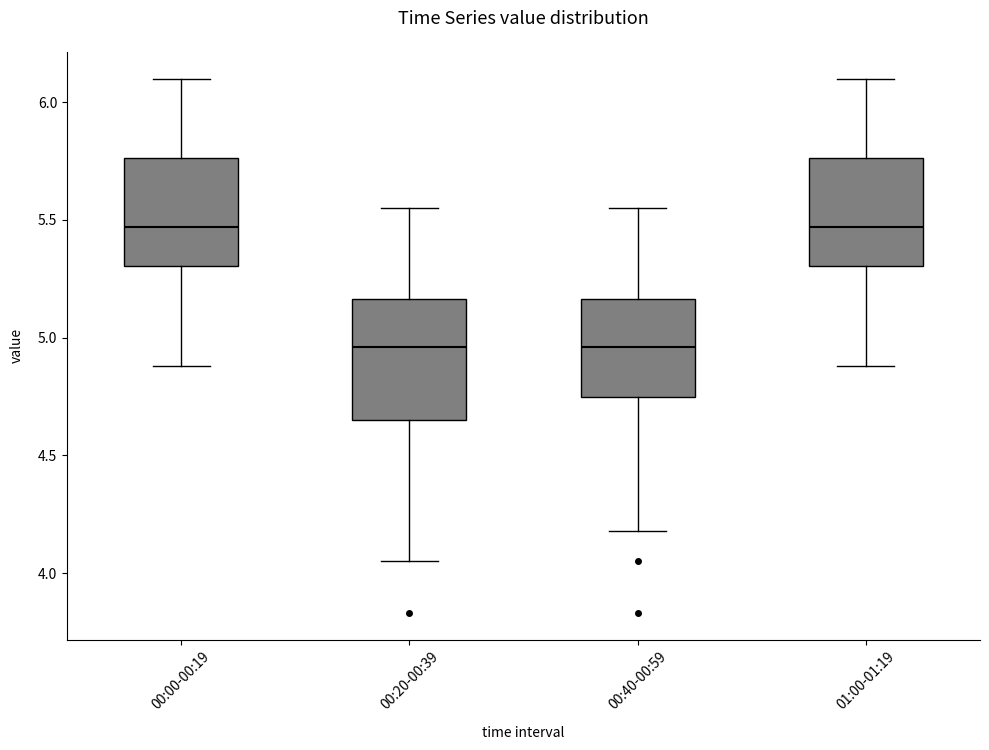

Where does the upper whisker of the box for 00:40-00:59 end on the y-axis? The values are not printed on the chart, so give them approximately, as read against the axis.

5.55